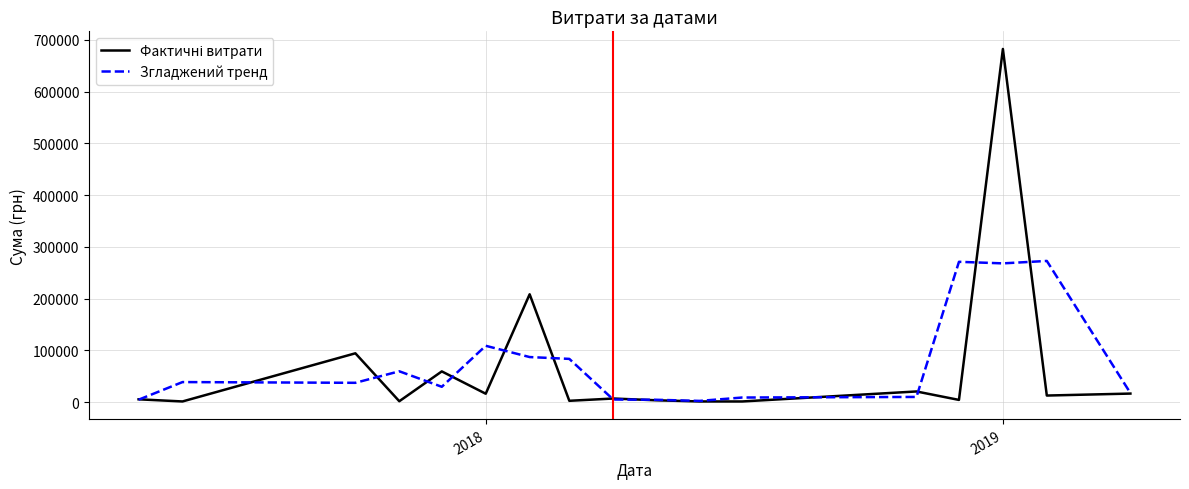

Which series has the widest spread of values?

Фактичні витрати